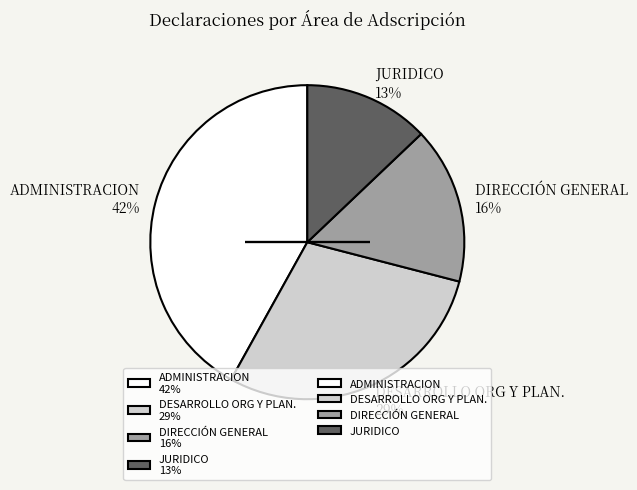

Which category has the smallest portion of the pie?

JURIDICO